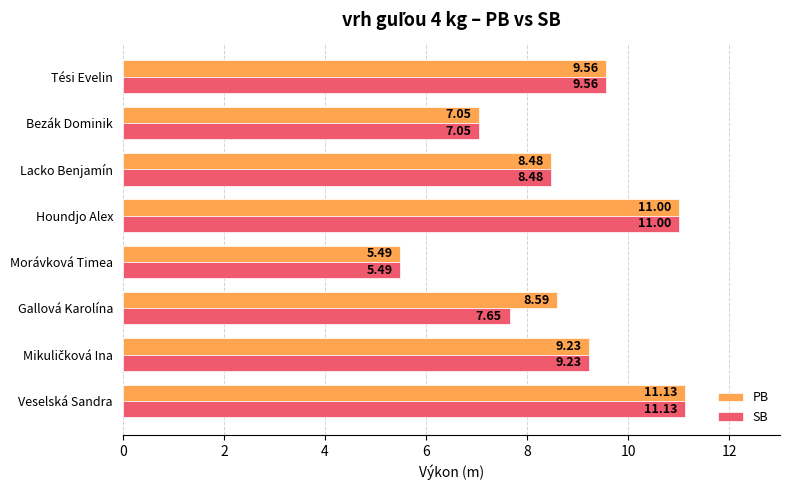

Which label corresponds to the largest value in the chart?

Veselská Sandra